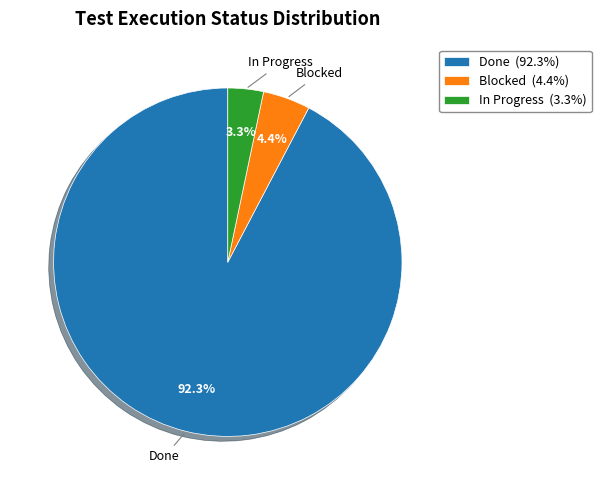

Do Blocked (4.4%) and In Progress (3.3%) together represent more than half of the pie?

No